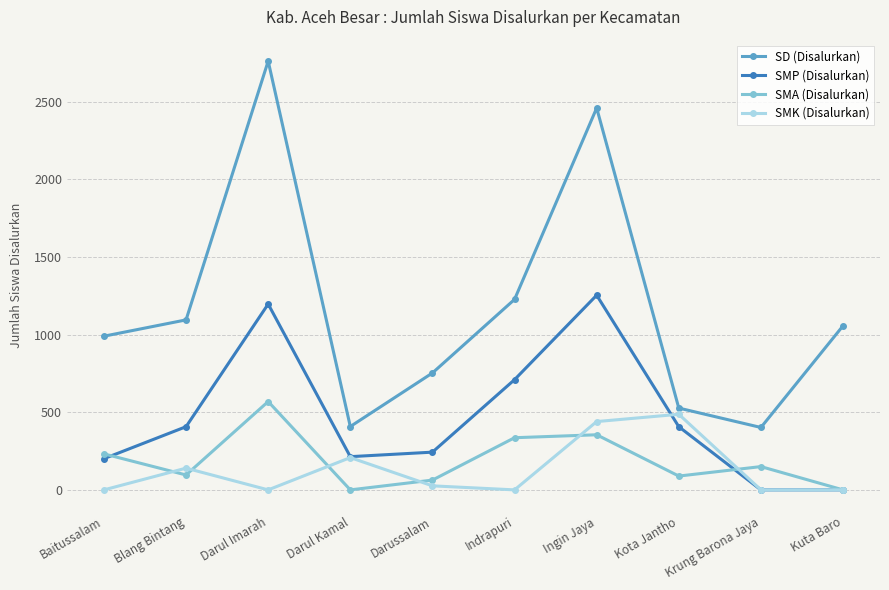

Where is the first local maximum for SMP (Disalurkan)?

Darul Imarah